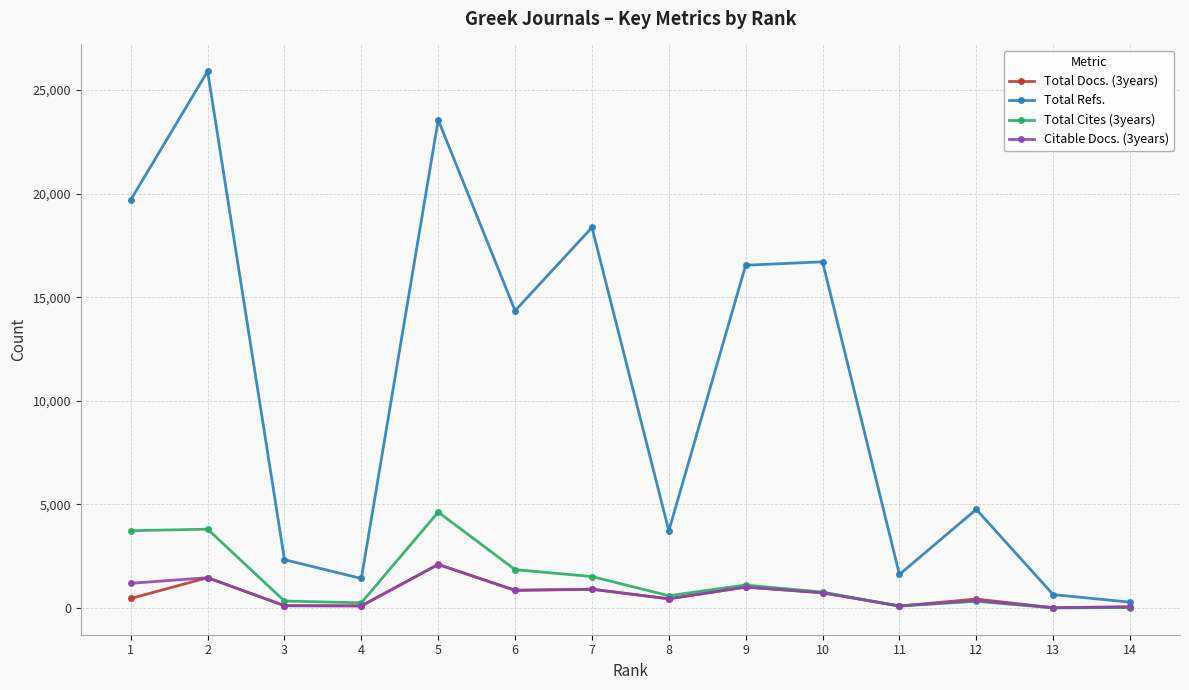

What is the sum of all Total Docs. (3years) values?

8757